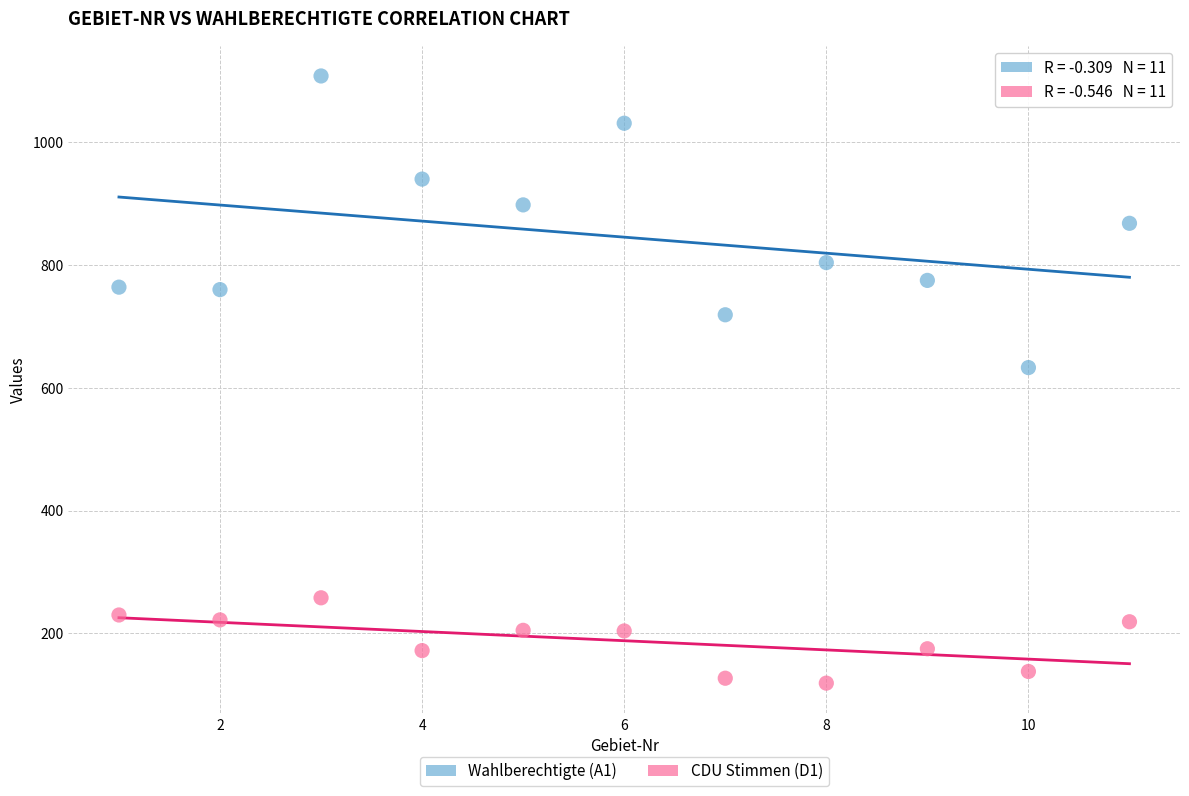

What are all the series names shown in the legend?

Wahlberechtigte (A1), CDU Stimmen (D1)